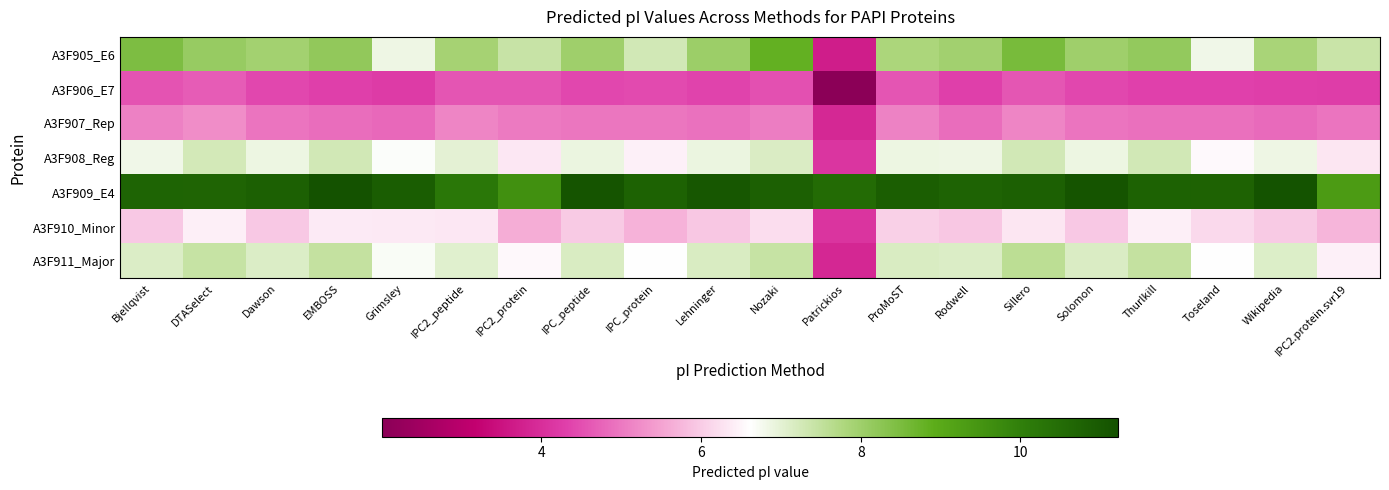

Which series has the largest range (max minus min)?

A3F905_E6